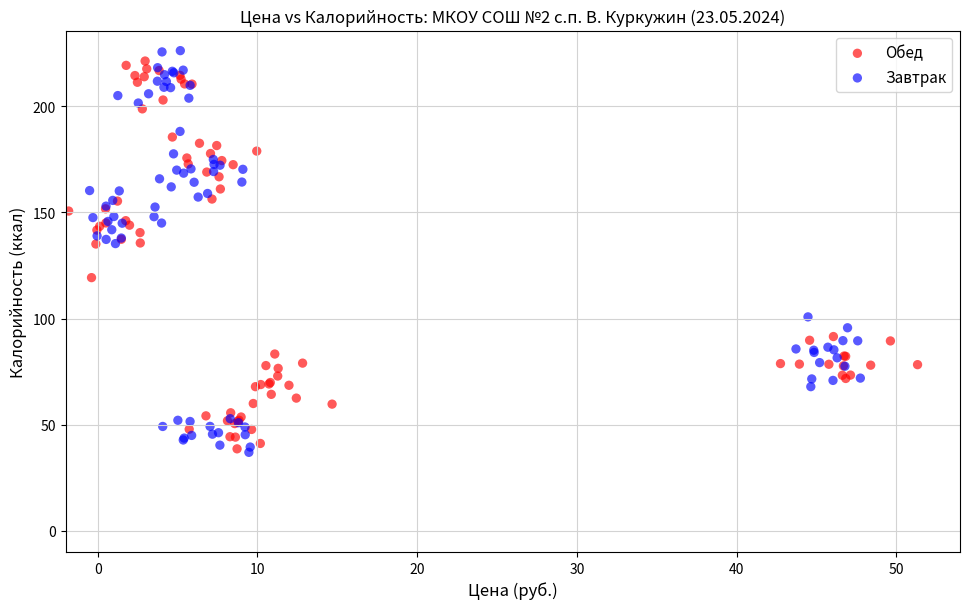

Which series has the widest spread of Y values?

Завтрак